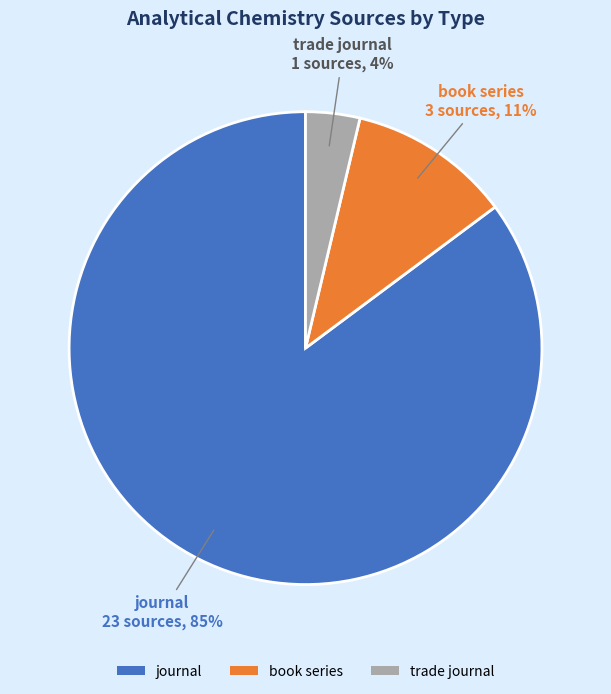

Rank the categories by value from lowest to highest.

trade journal, book series, journal